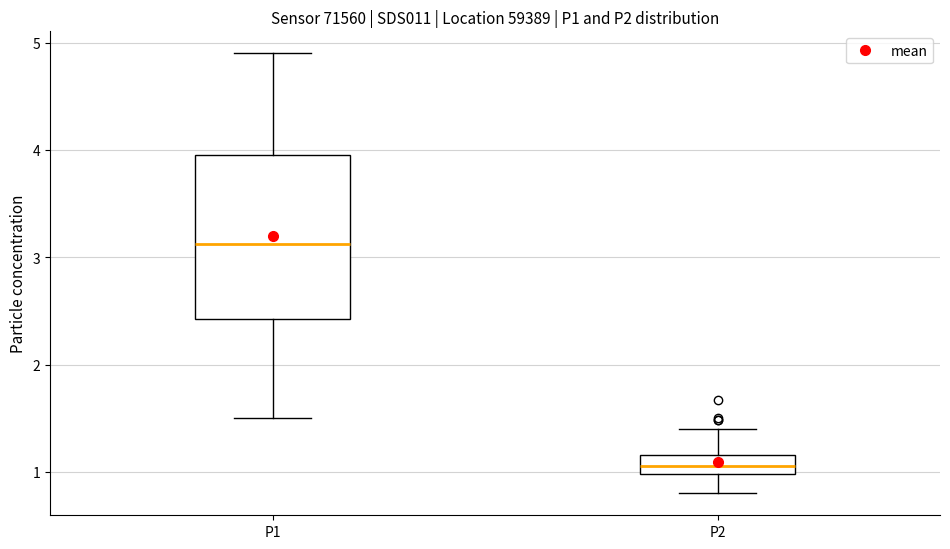

Reading left to right, transcribe this box plot: for each box, give where its median line is, the range the box spans, and where its two whiskers end, as read against the y-axis. The values are not printed on the chart, so give them approximately, as read against the axis.

P1: median 3.1, box 2.4 to 4.0, whiskers 1.5 to 4.9
P2: median 1.1, box 1.0 to 1.2, whiskers 0.8 to 1.4